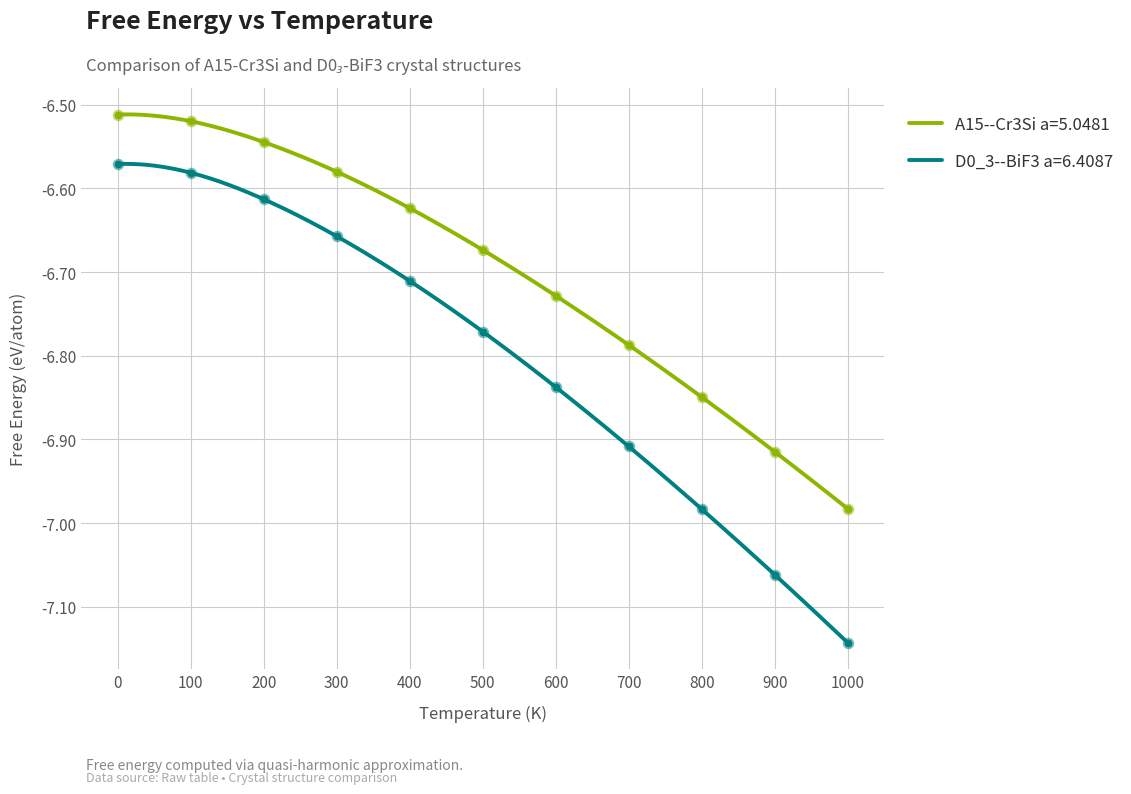

What are all the series names shown in the legend?

A15--Cr3Si a=5.0481, D0_3--BiF3 a=6.4087